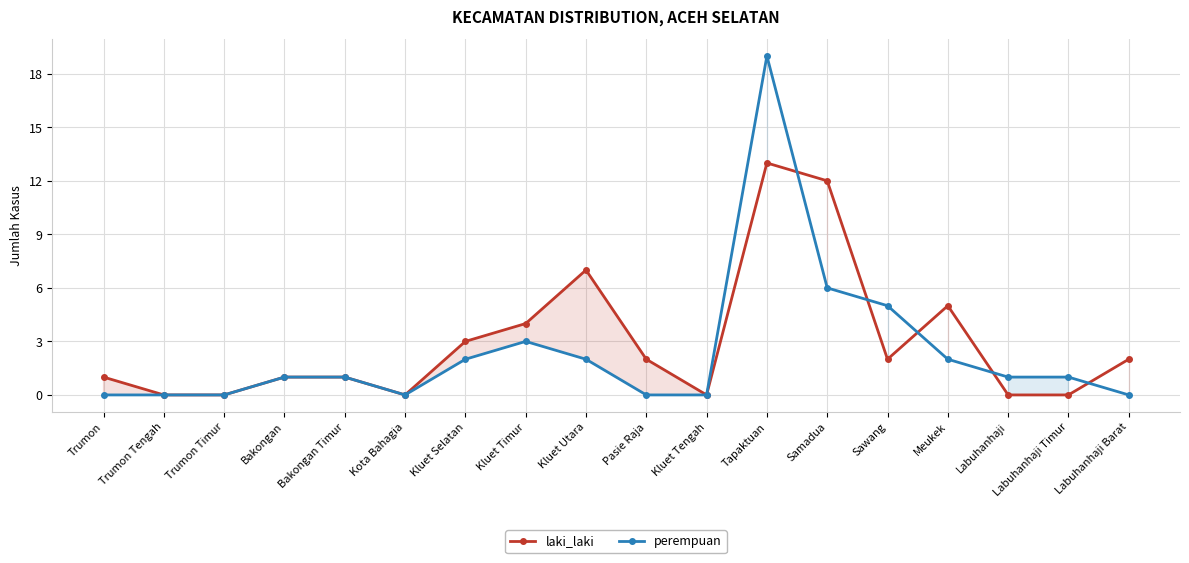

Reading left to right, what are all the values shown in this chart?

laki_laki: 1	0	0	1	1	0	3	4	7	2	0	13	12	2	5	0	0	2
perempuan: 0	0	0	1	1	0	2	3	2	0	0	19	6	5	2	1	1	0